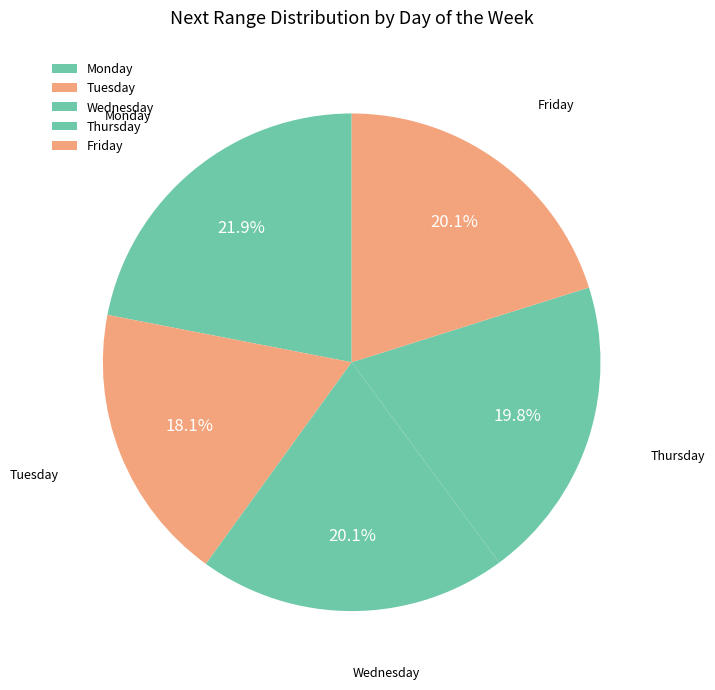

Count the number of slices in the pie.

5